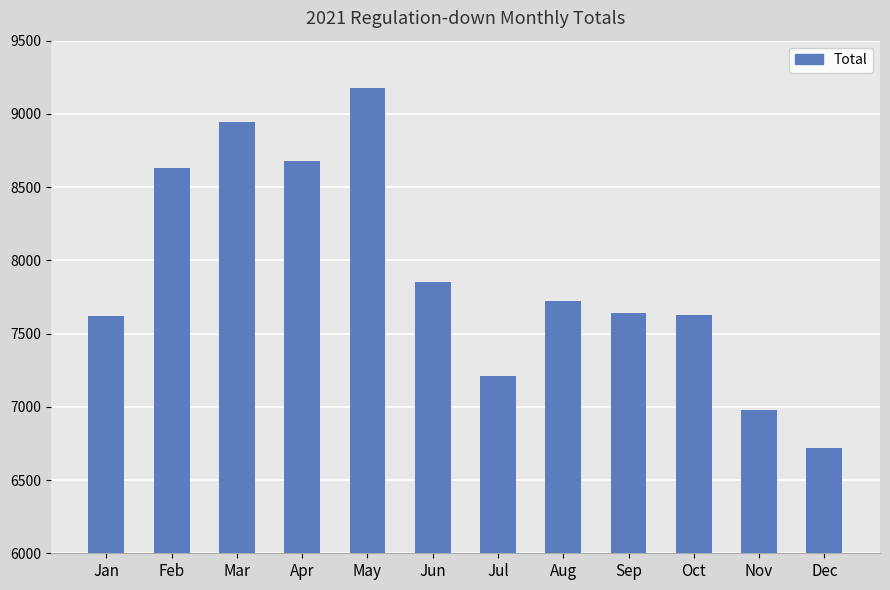

What is the difference between the maximum and minimum values?

2457